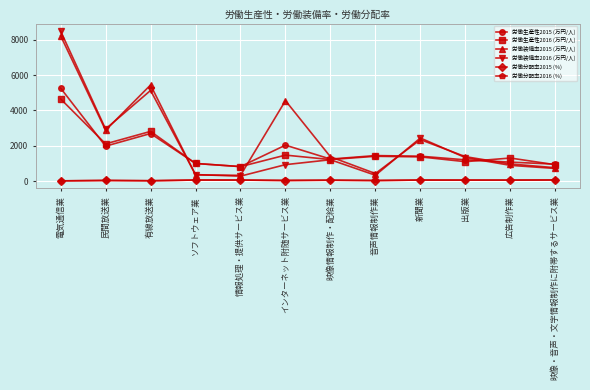

True or false: 労働分配率2015 (%) and 労働生産性2016 (万円/人) cross at least once.

False